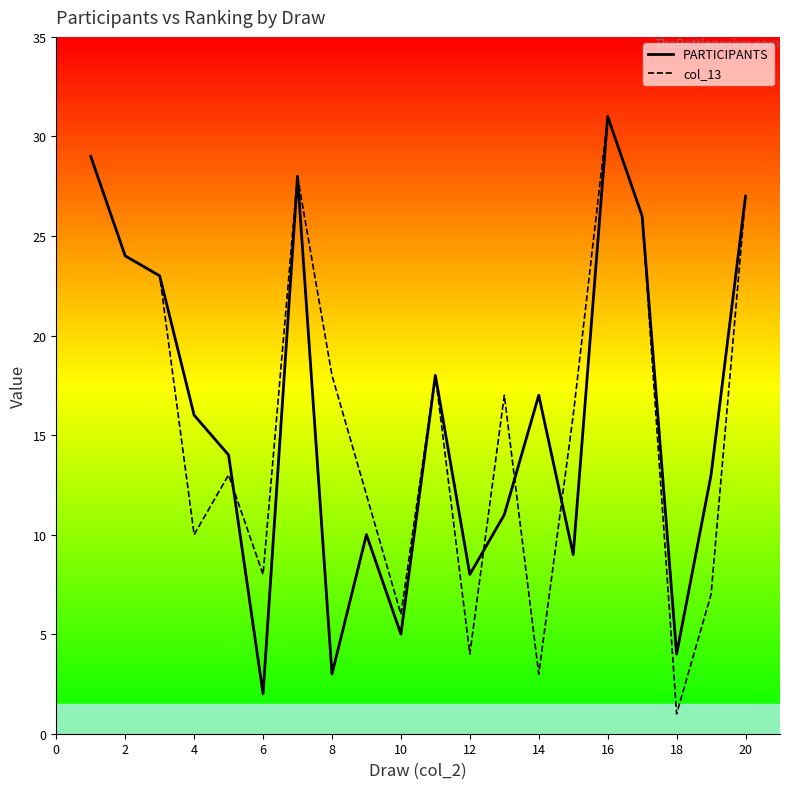

What is the average value of the PARTICIPANTS series?

16